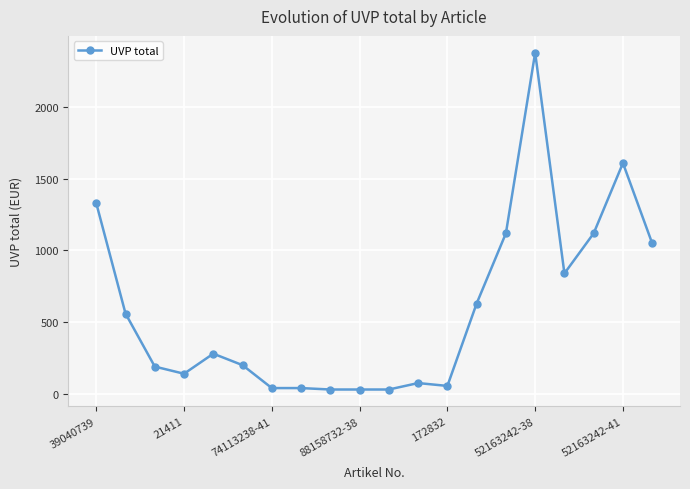

What is the value of the 3rd point from the left?

190.0